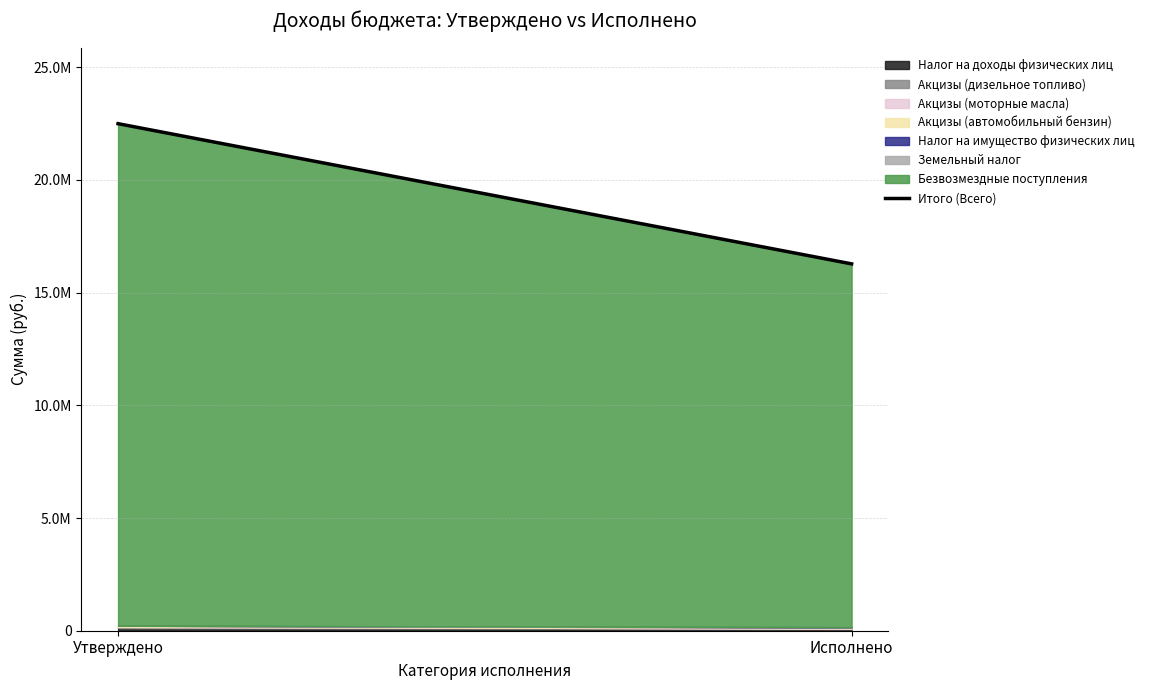

The value at Утверждено is 35096865.4. True or false?

False